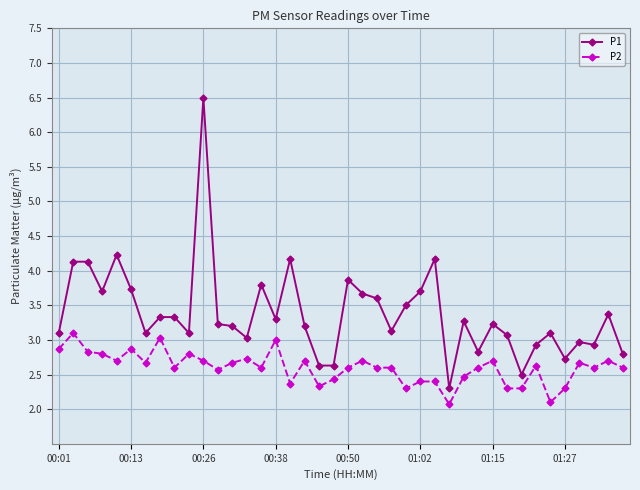

What is the difference between the second highest and second lowest values in the P1 series?

1.7